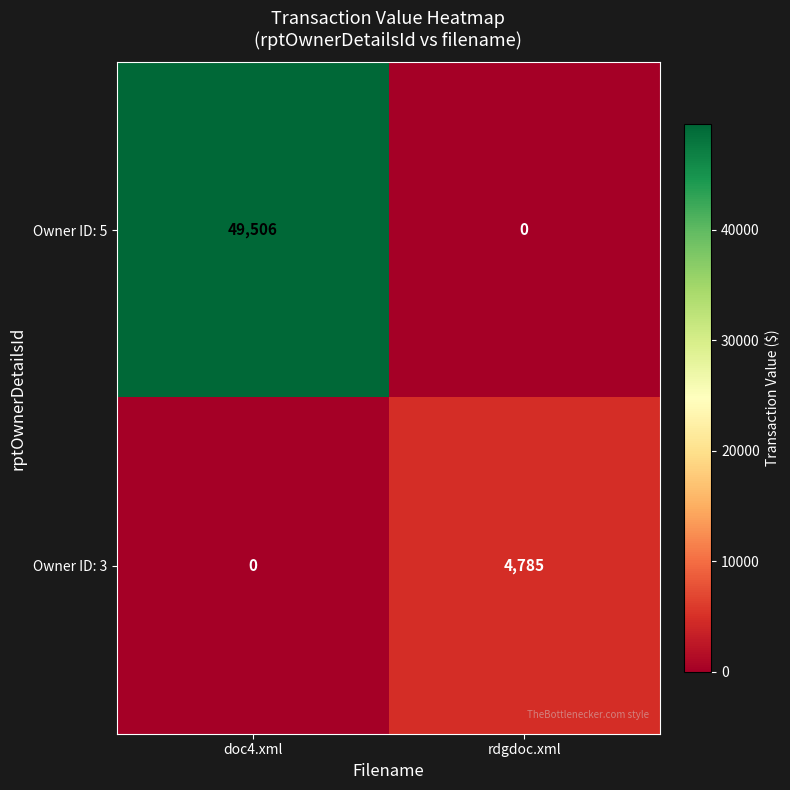

Rank the series by their average value, from highest to lowest.

Owner ID: 5, Owner ID: 3